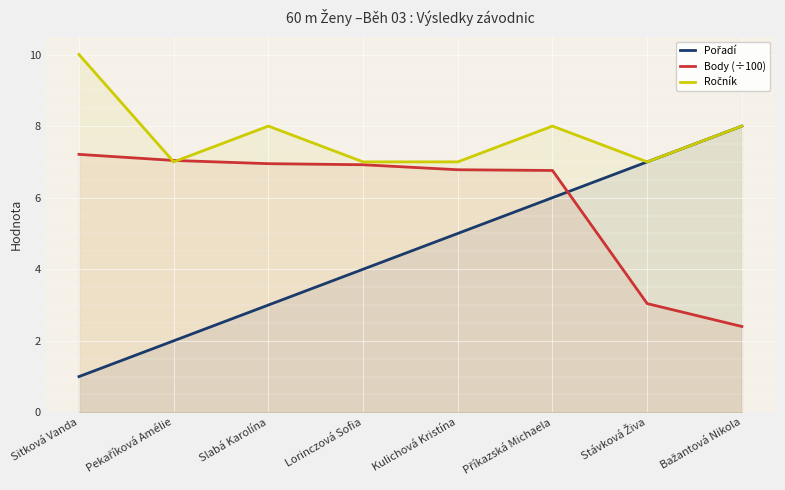

At which label does Body (÷100) reach its minimum?

Bažantová Nikola